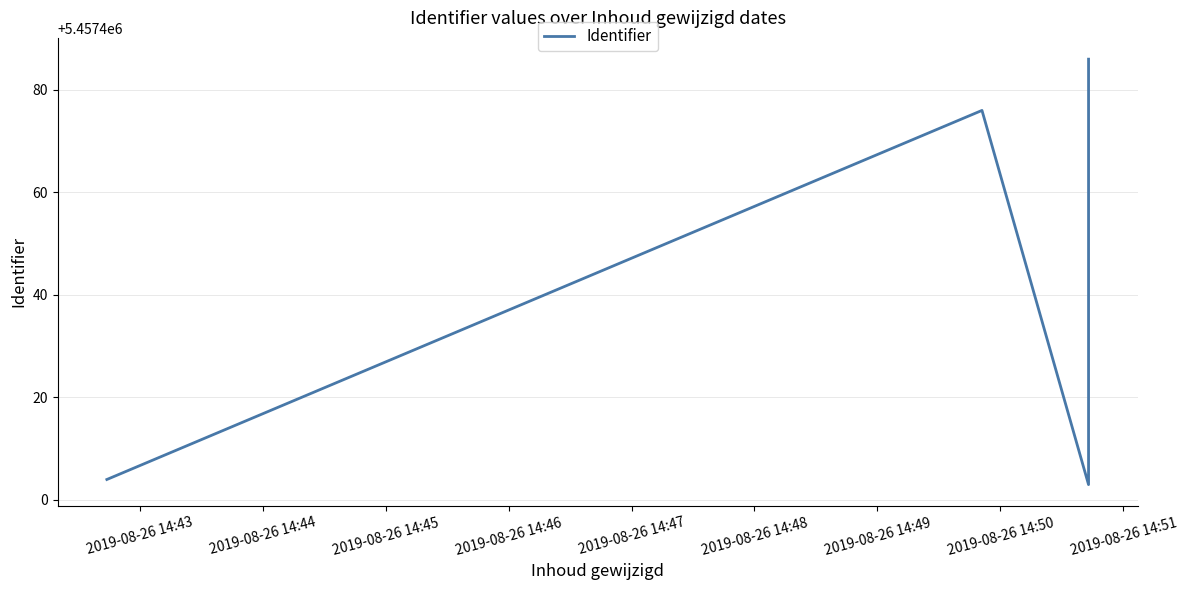

Which has a higher value, 2019-08-26 14:43 or 2019-08-26 14:44?

2019-08-26 14:44